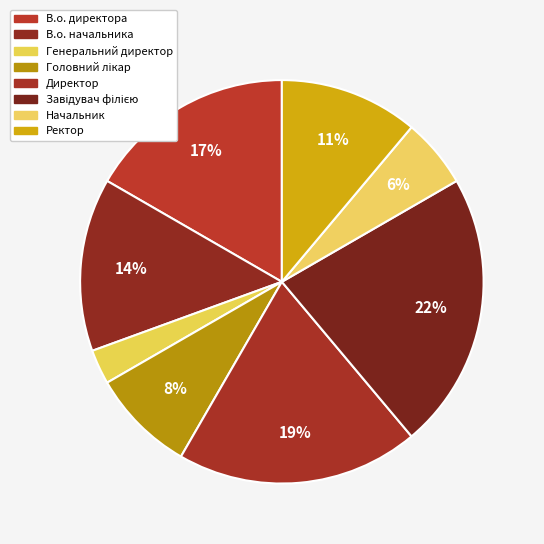

Which category has the smallest portion of the pie?

Генеральний директор